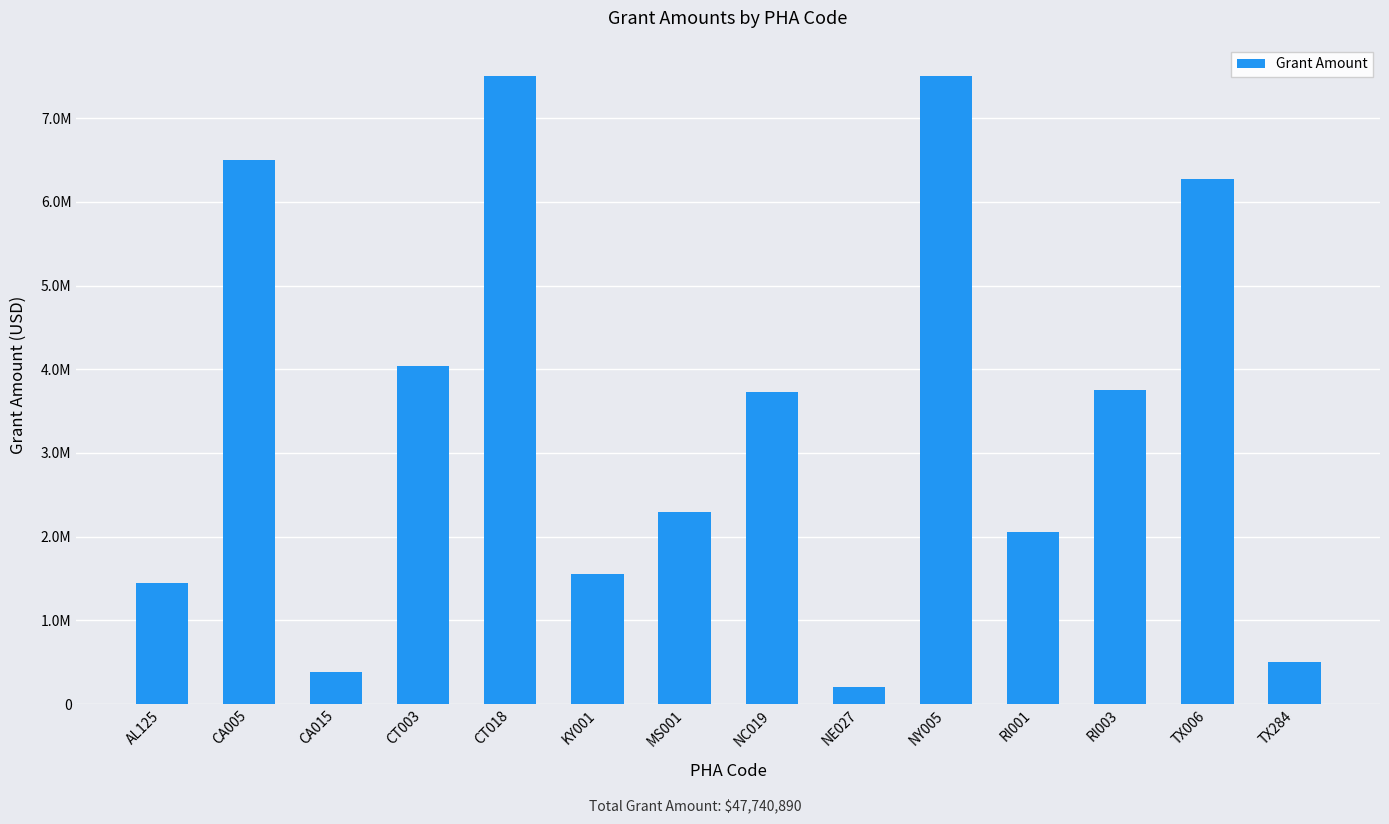

Read the value at RI003, to the nearest 100.

3750000